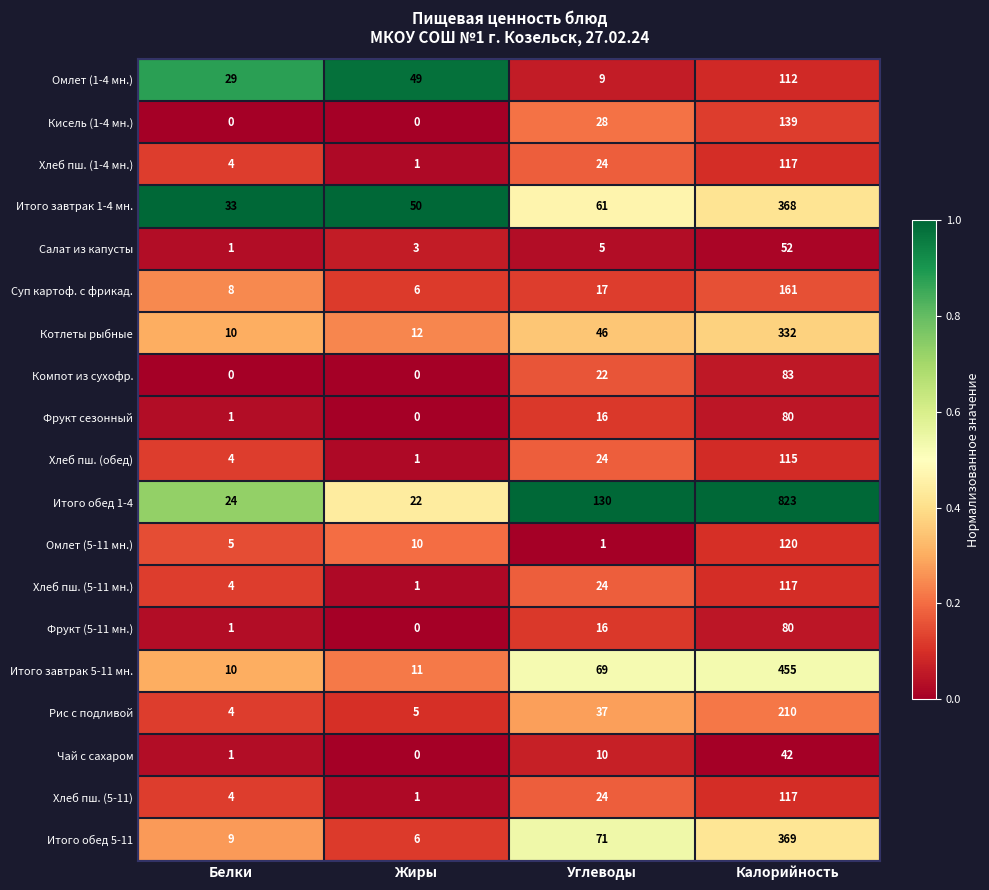

The value of Салат из капусты at Белки is 1. True or false?

True